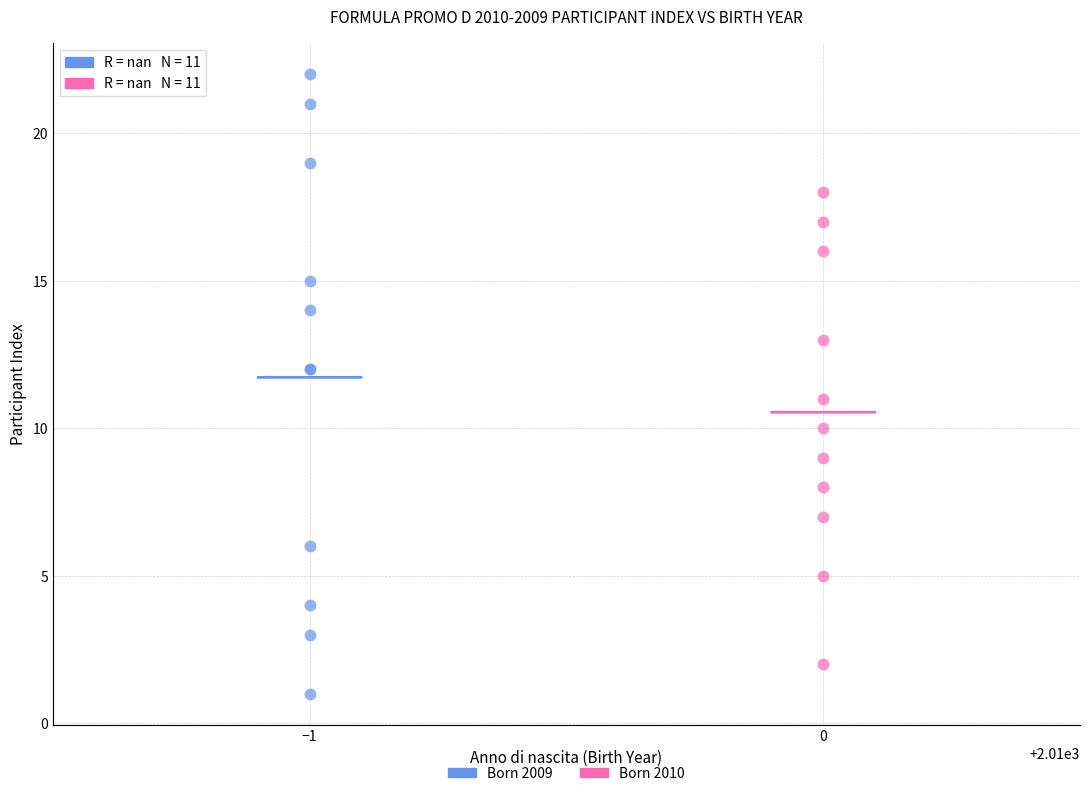

Which series reaches the minimum Y coordinate?

Born 2009